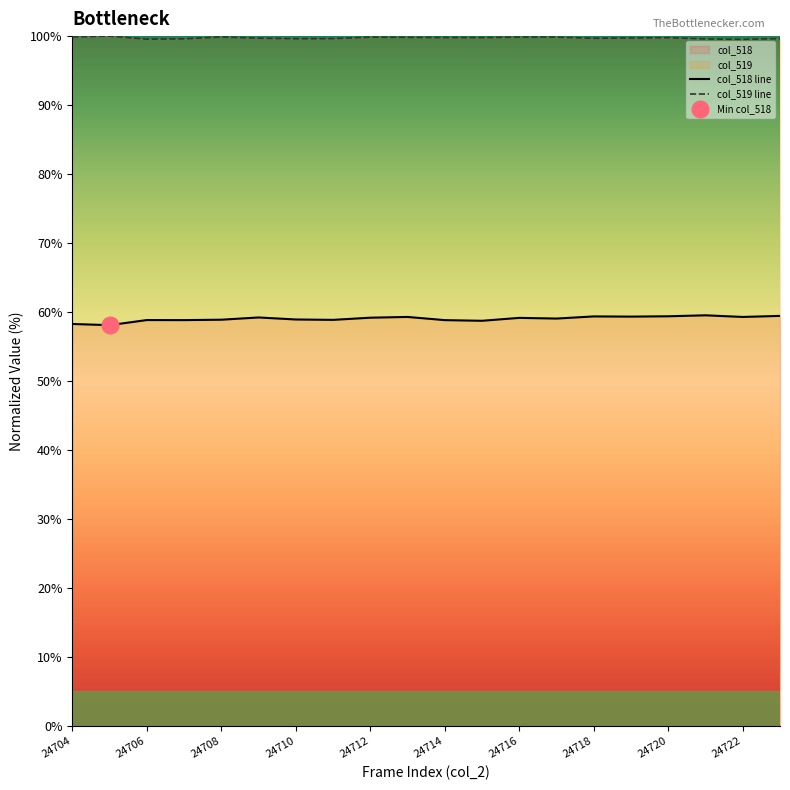

The col_518 line series shows 33.9 at 24718. True or false?

False